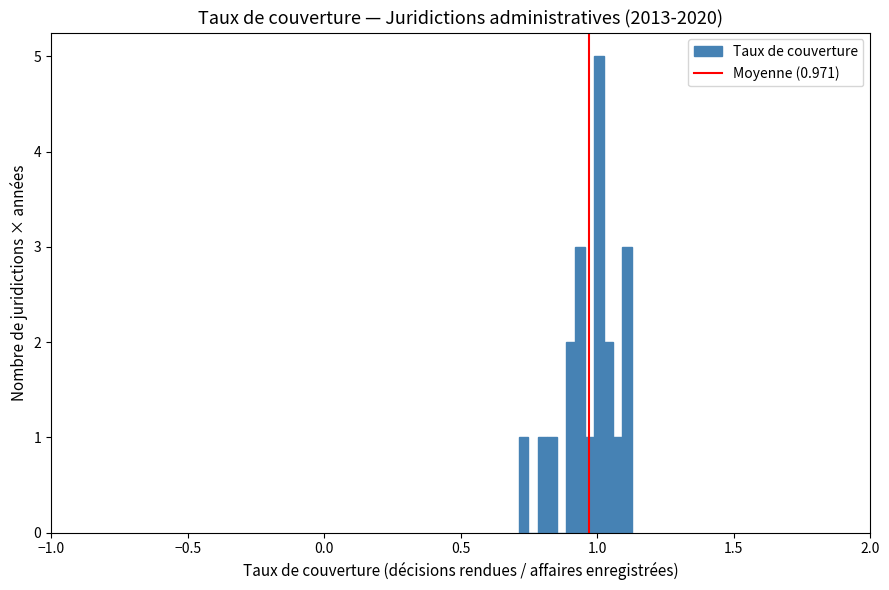

Around what value on the x-axis is the tallest bar? Give the approximate position of its centre, as read against the axis.

1.00